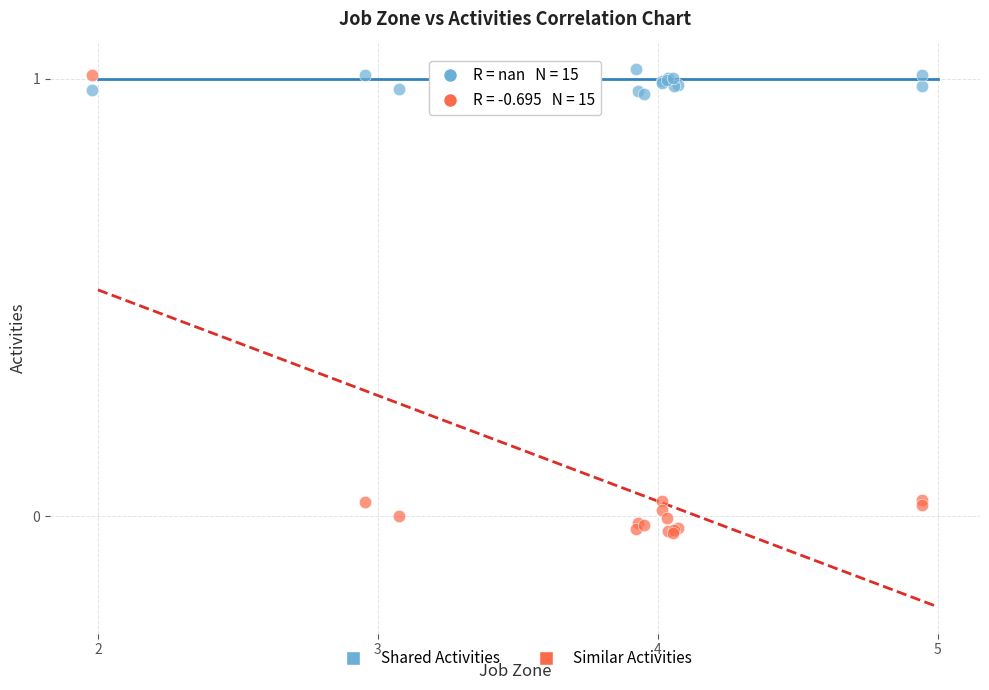

What is the X range (max minus min) for the scatter plot?

3.0